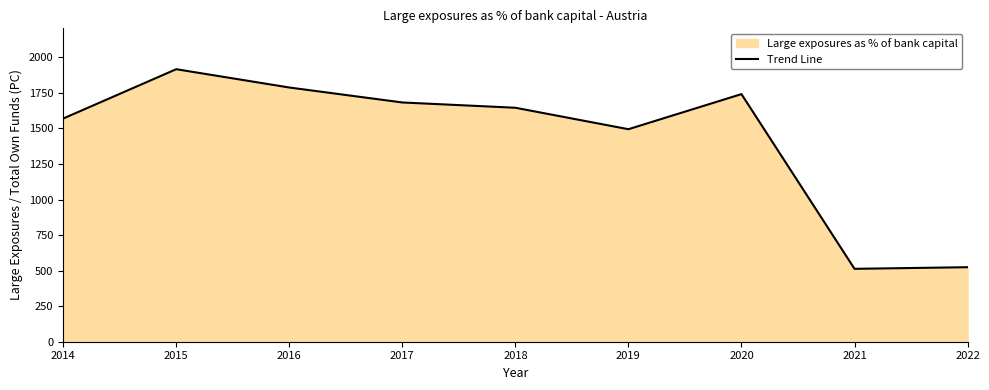

What is the sum of all values?

12872.6